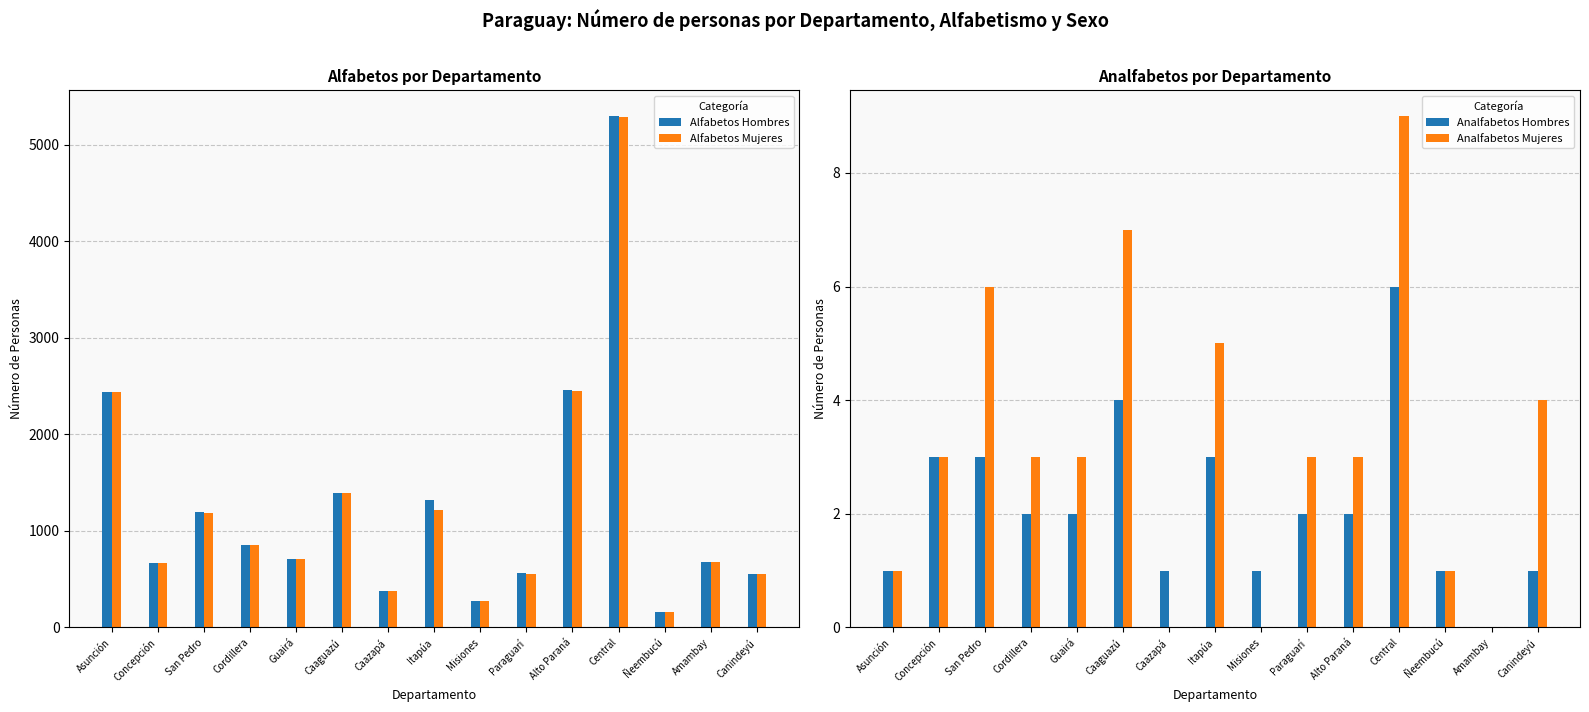

Which series has the widest spread of values?

Alfabetos Hombres